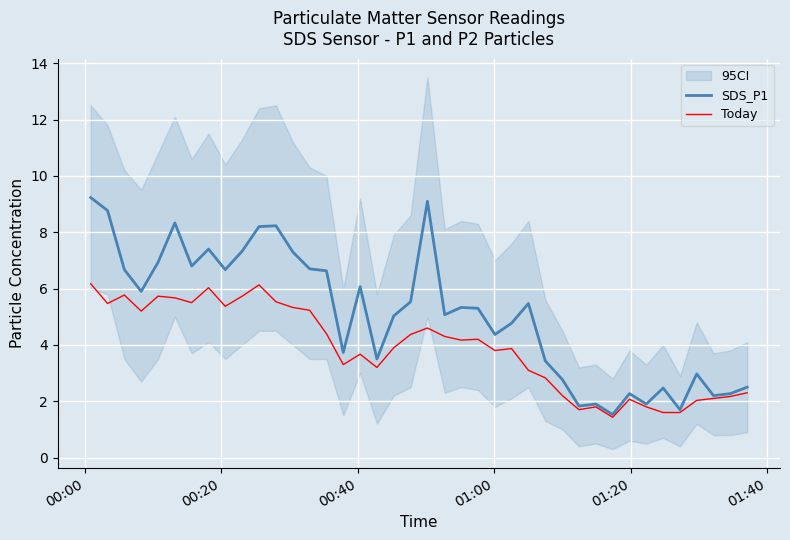

What is the maximum value for SDS_P1?

9.2